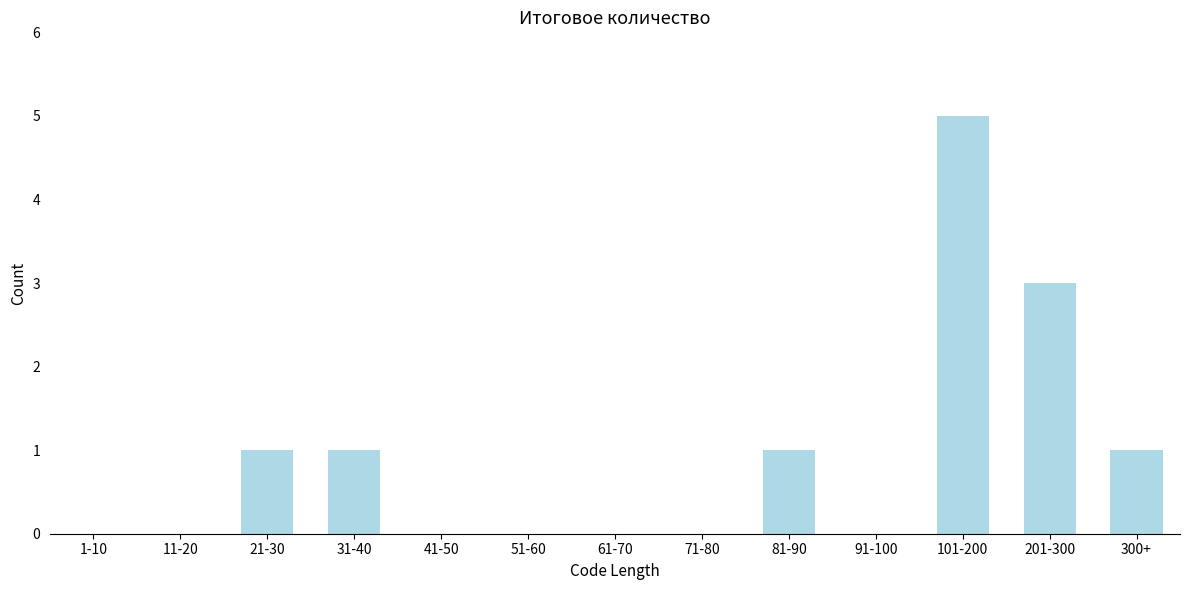

Reading right to left, list all the values displayed in this chart.

300+=1	201-300=3	101-200=5	91-100=0	81-90=1	71-80=0	61-70=0	51-60=0	41-50=0	31-40=1	21-30=1	11-20=0	1-10=0